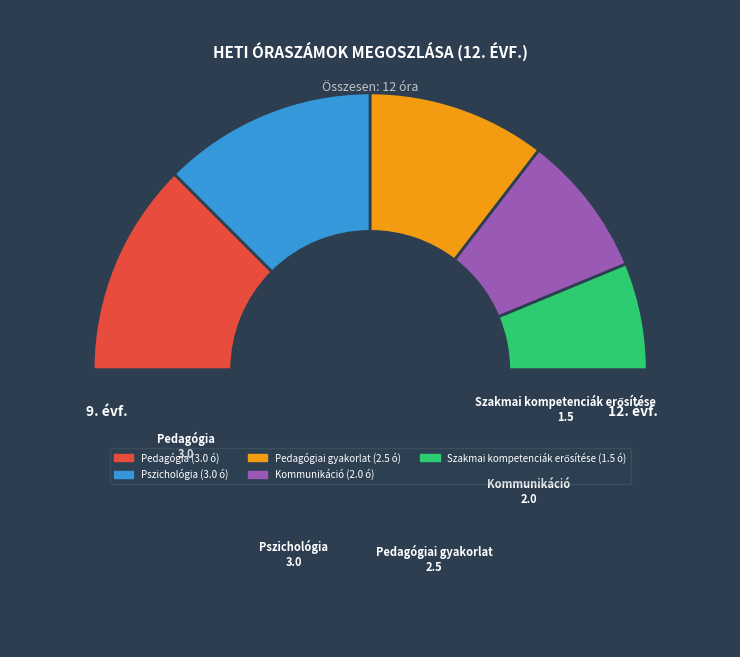

How many slices are in this pie chart?

6